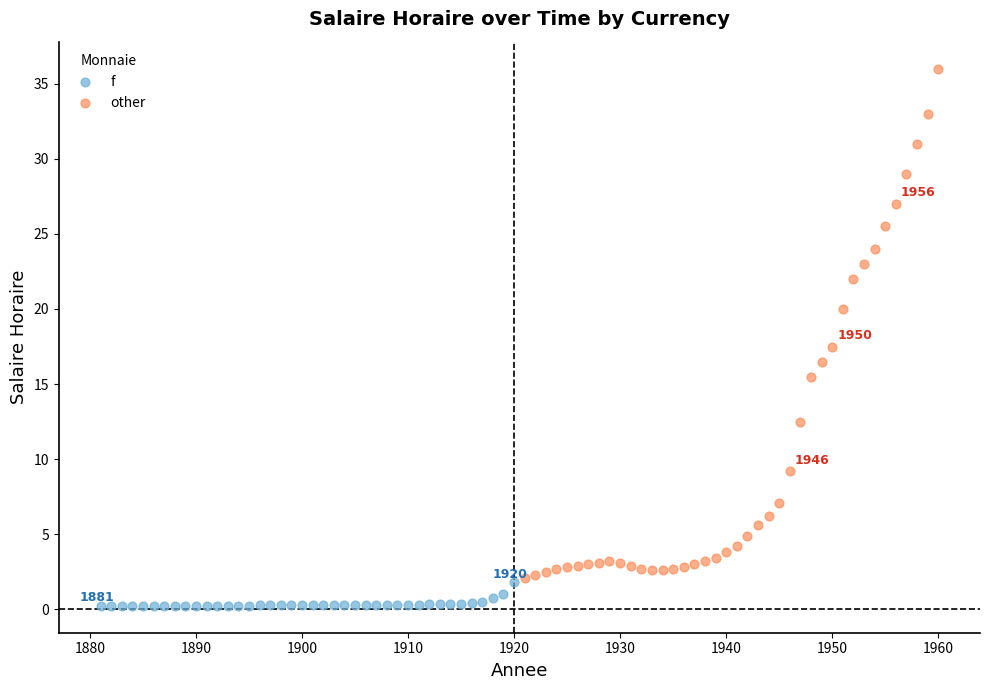

Which series has the widest spread of Y values?

other